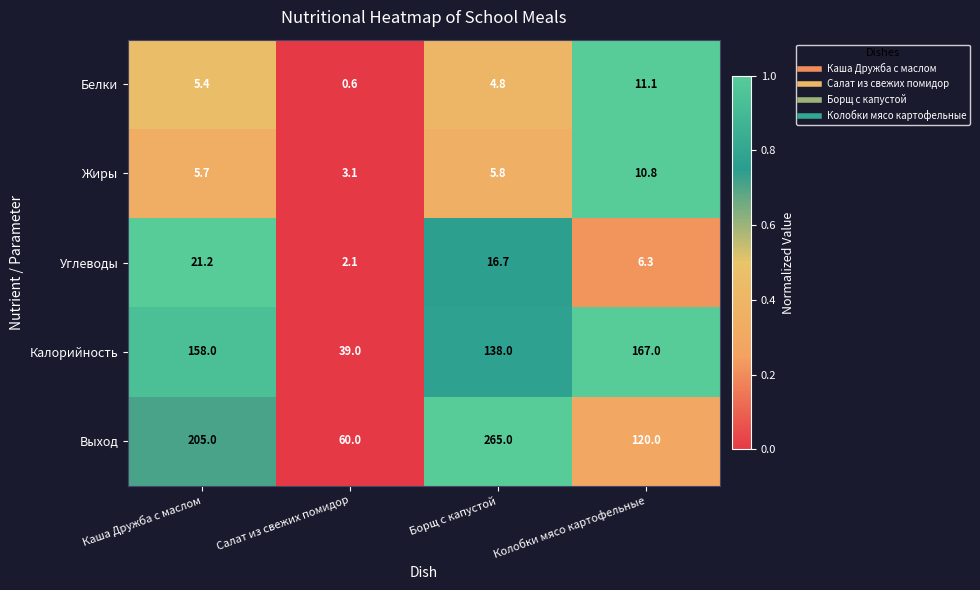

Count the number of categories in the chart.

4